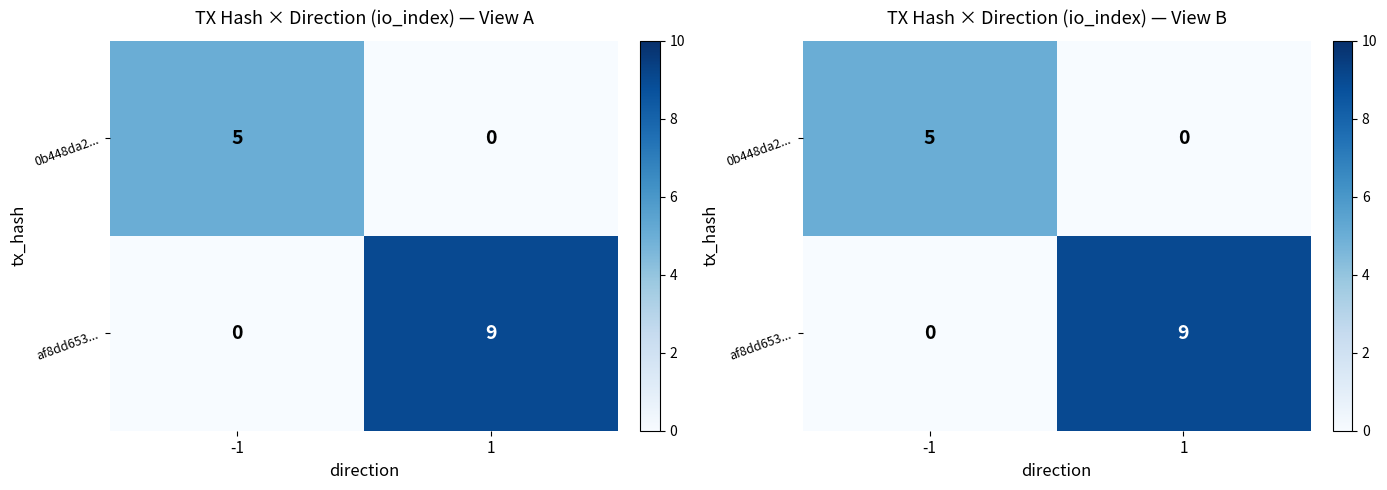

Between -1 and 1, which is larger?

-1